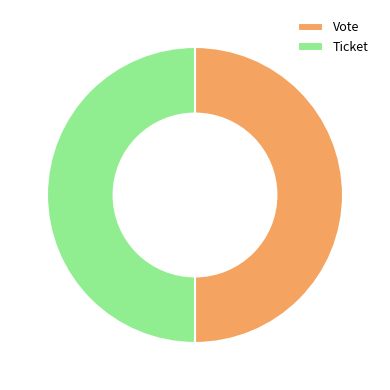

The Ticket slice represents 50% of the pie. True or false?

True